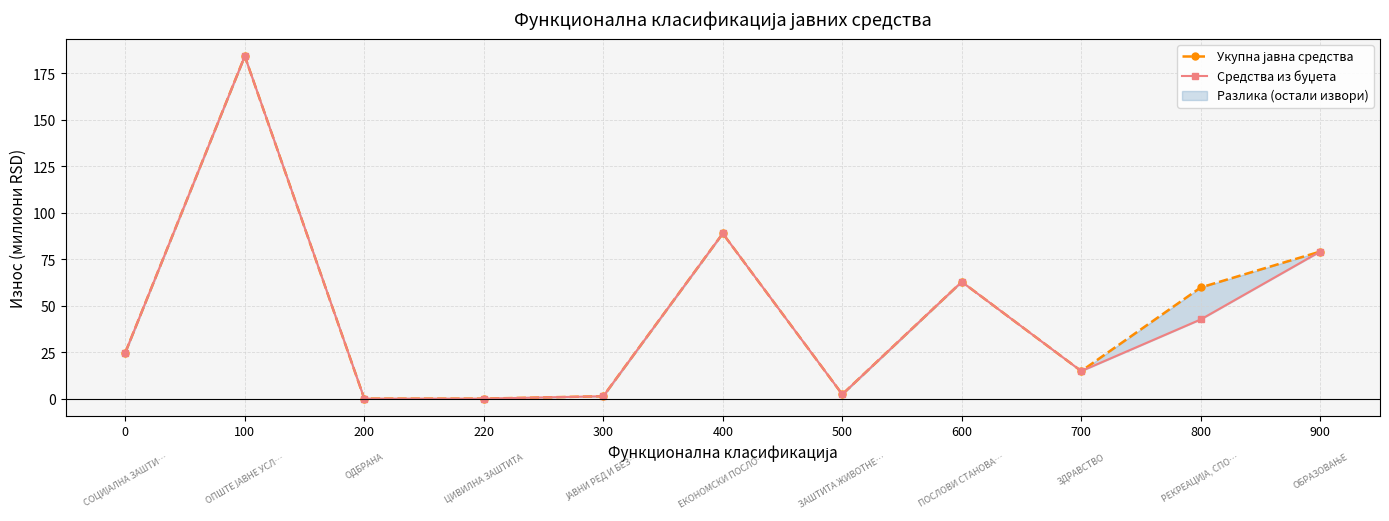

Is the value of Средства из буџета at 100 greater than the value of Укупна јавна средства at 100?

No